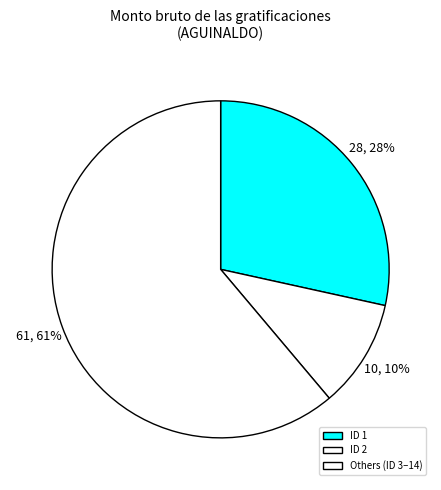

Which category has the smallest portion of the pie?

ID 2